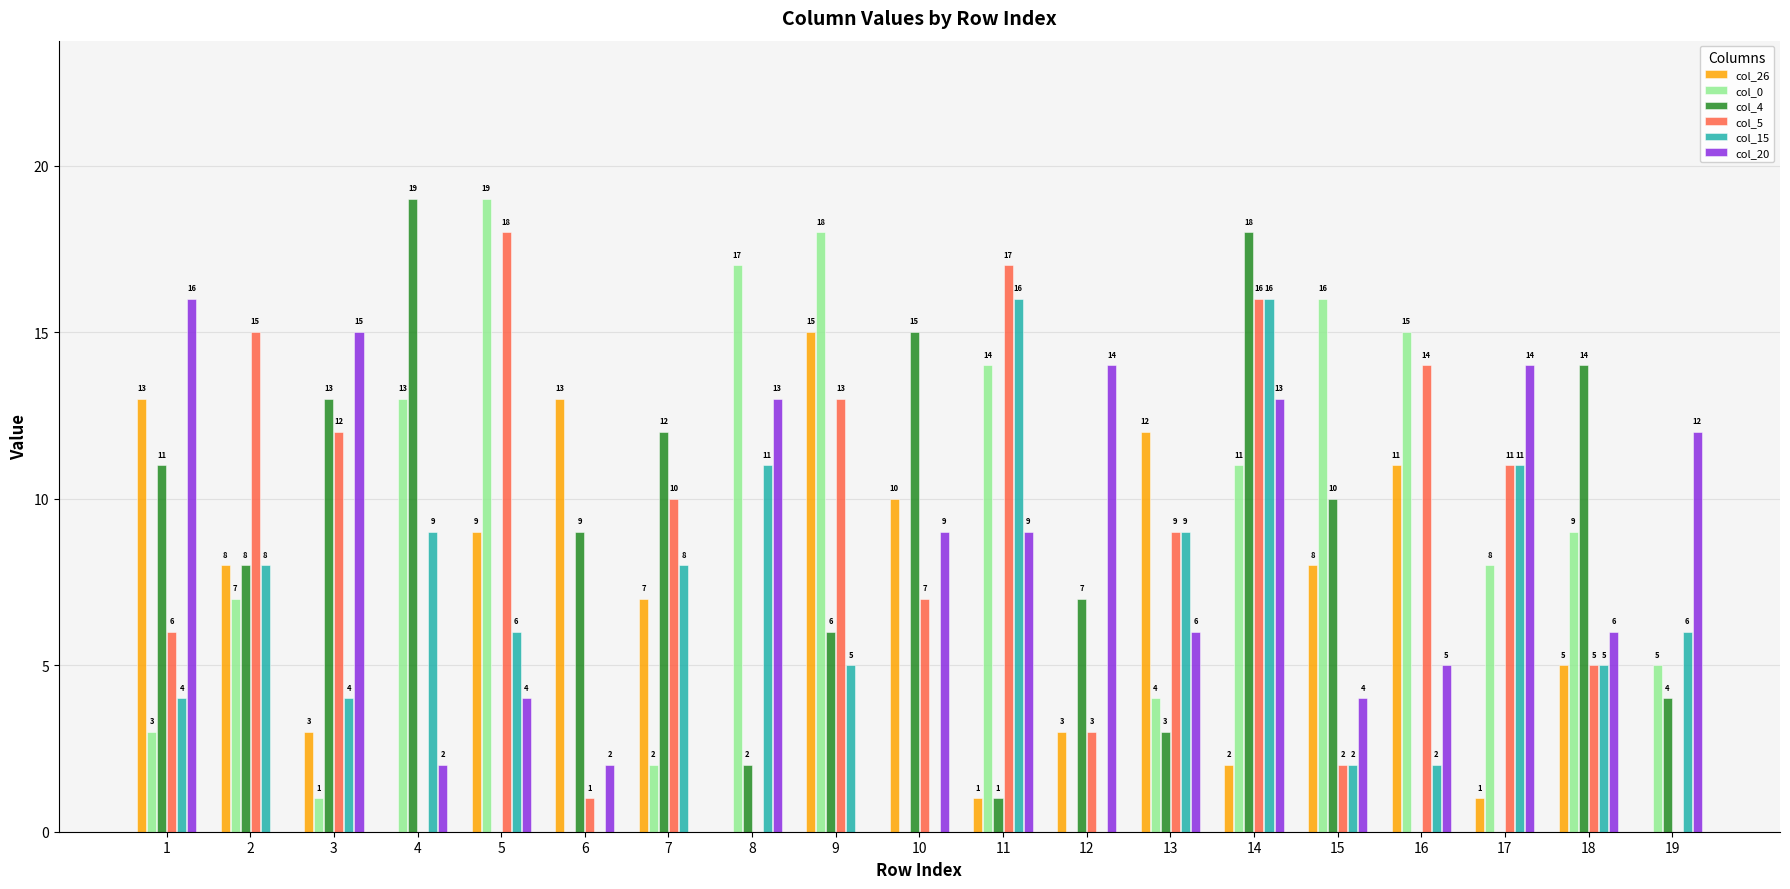

Are the bars grouped side by side (vs. stacked)?

Yes